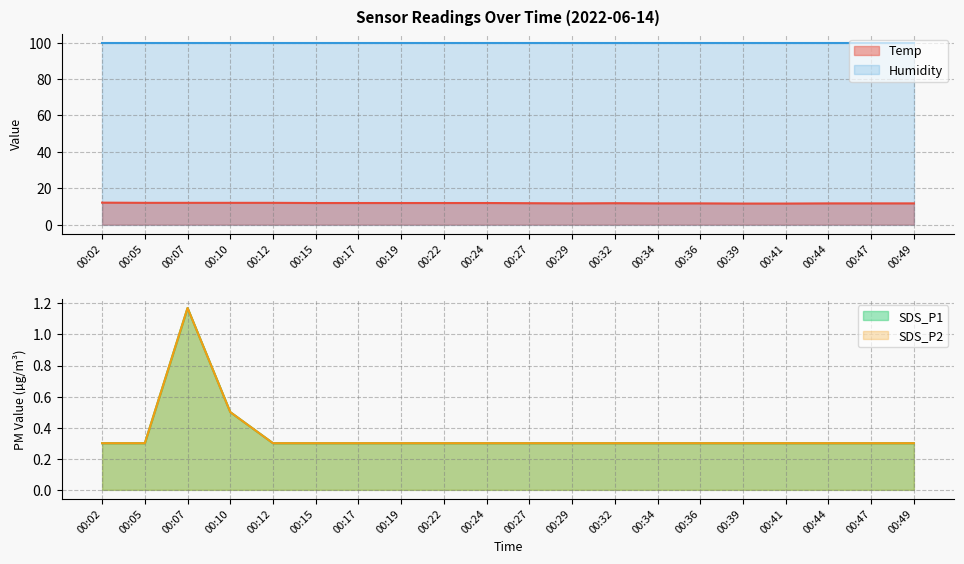

How many SDS_P1 values are between 0 and 1?

19